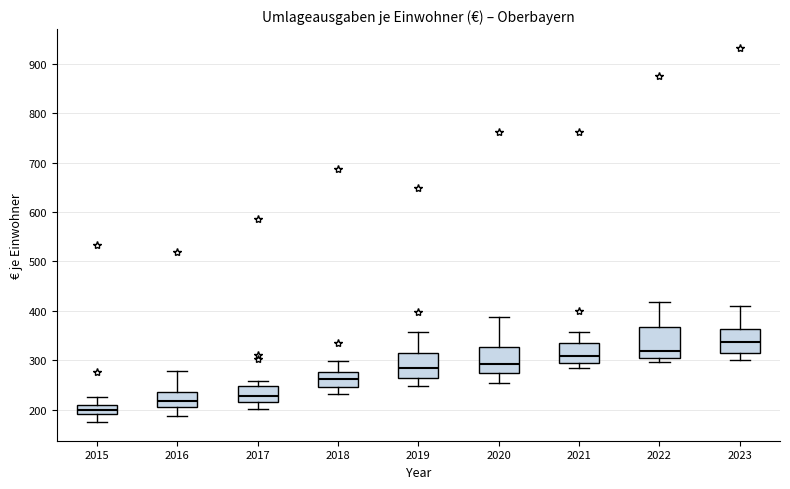

Which box has the lowest median line?

2015